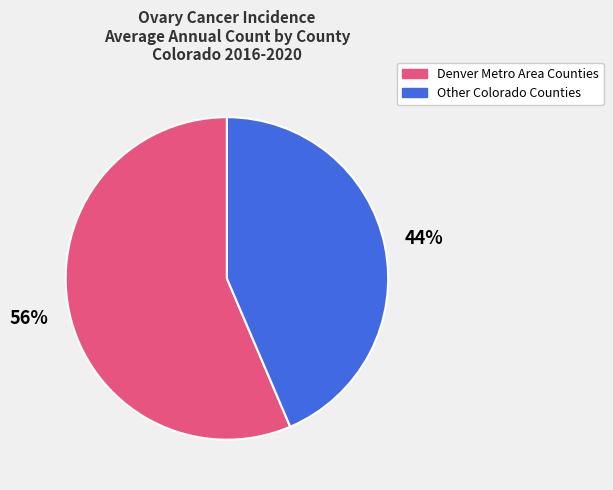

Is it true that Denver Metro Area Counties is 44% of the pie?

False